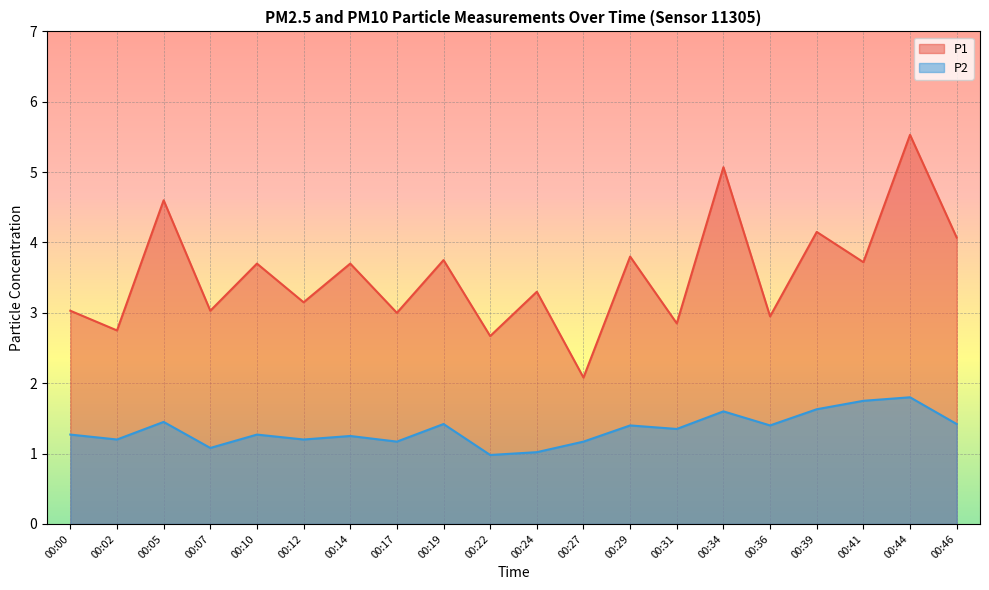

The P2 series shows 1.2 at 00:14. True or false?

True